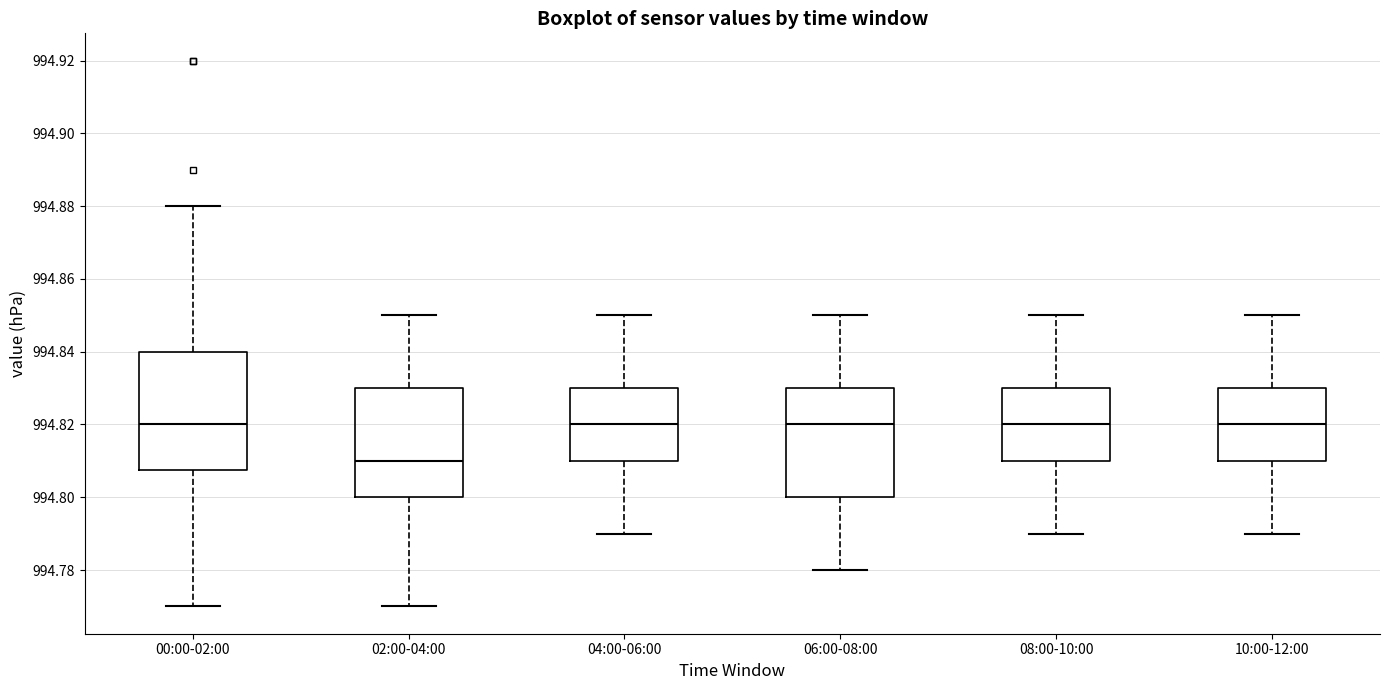

Which box has the lowest median line?

02:00-04:00